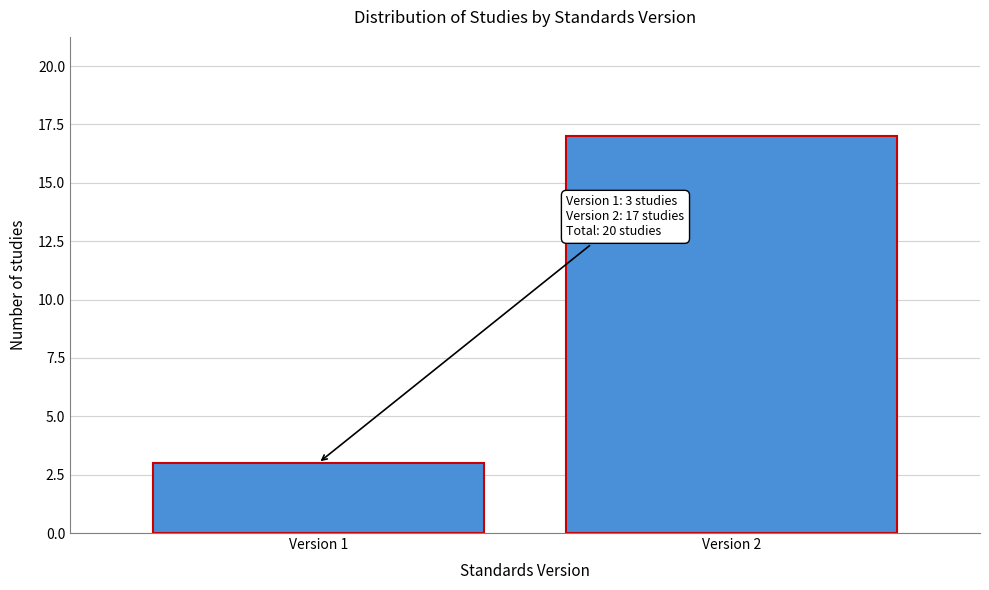

Reading left to right, what are all the values shown in this chart?

3	17